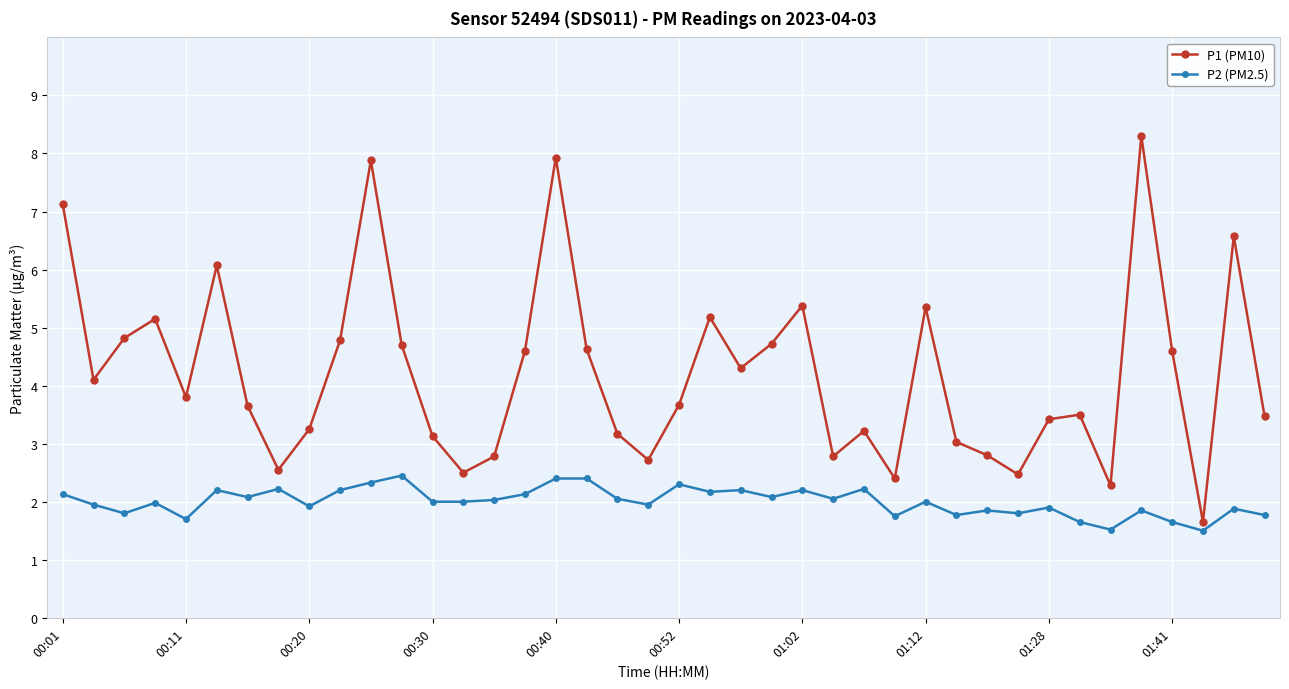

What is the value of the P2 (PM2.5) point at the 32nd from the left?

1.8